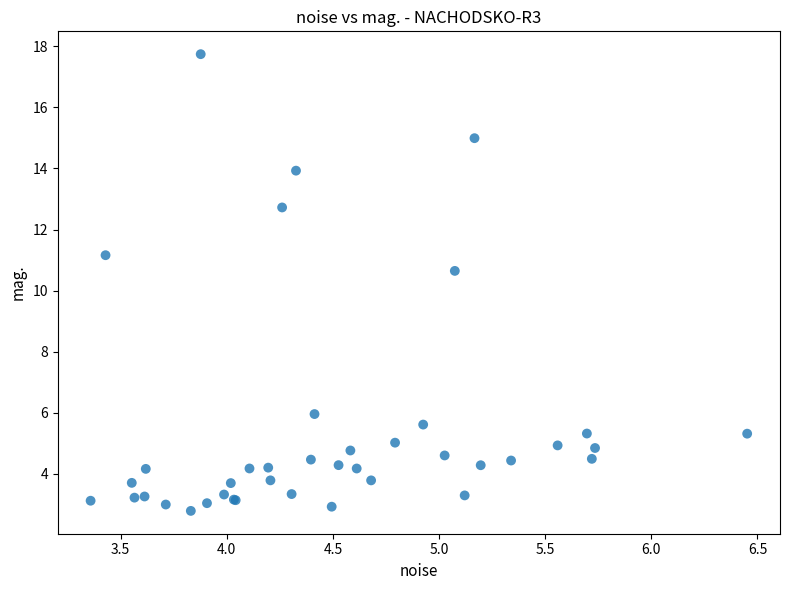

What Y value in the scatter plot is closest to 10?

10.6